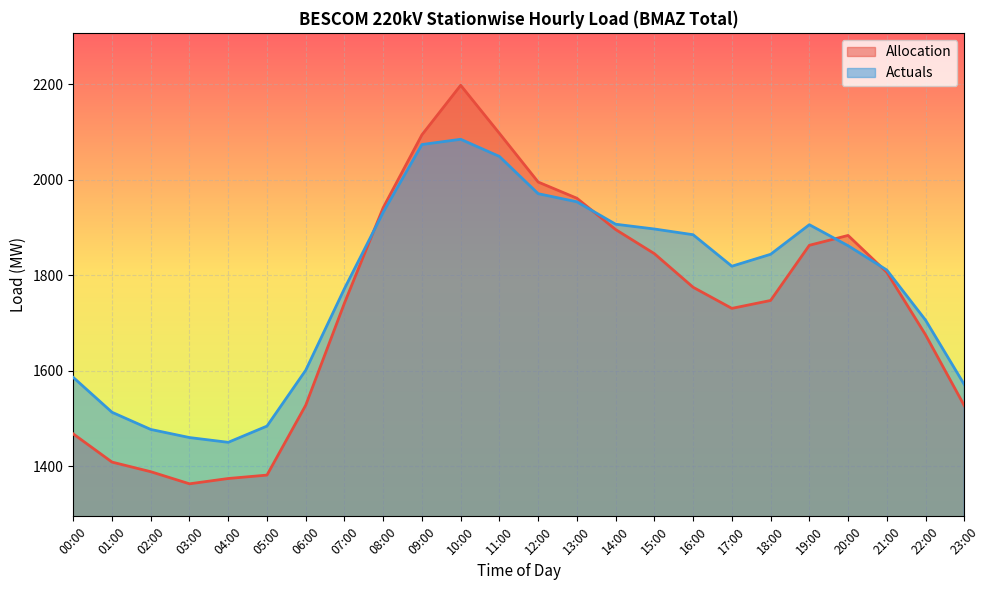

Is the value of Actuals at 19:00 greater than the value of Allocation at 19:00?

Yes